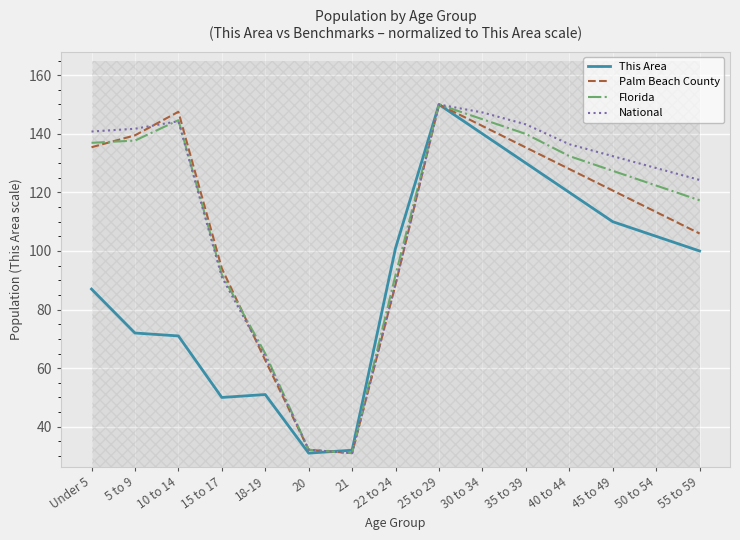

The National series shows 143.2 at 35 to 39. True or false?

True